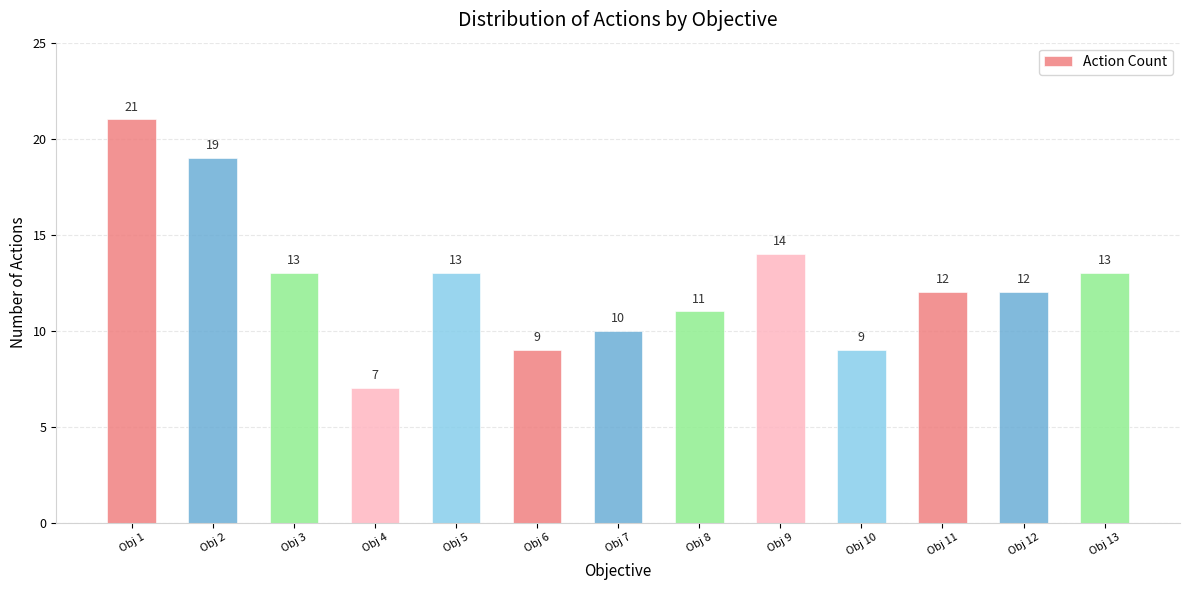

Reading right to left, transcribe all the data shown in this chart.

Obj 13=13	Obj 12=12	Obj 11=12	Obj 10=9	Obj 9=14	Obj 8=11	Obj 7=10	Obj 6=9	Obj 5=13	Obj 4=7	Obj 3=13	Obj 2=19	Obj 1=21